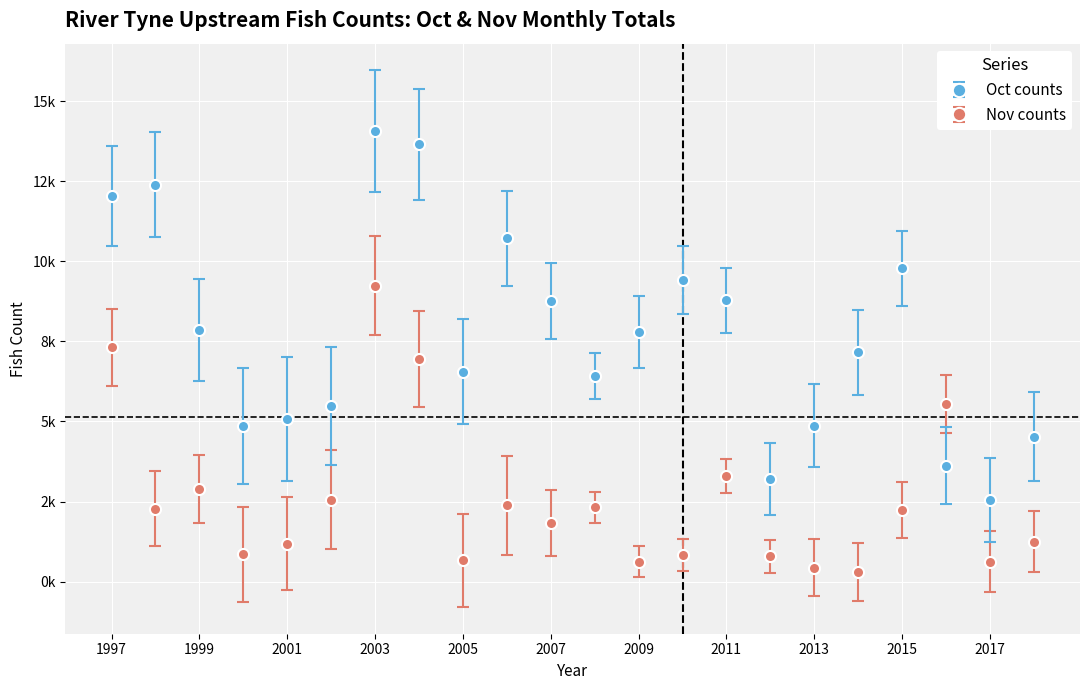

What is the minimum value for Nov counts?

314